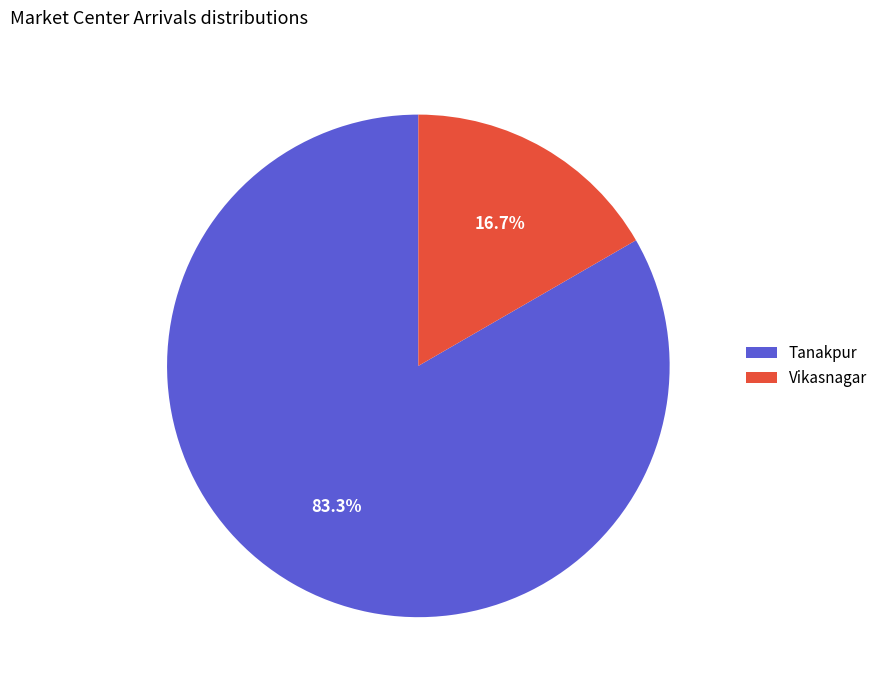

Do Vikasnagar and Tanakpur together represent more than half of the pie?

Yes